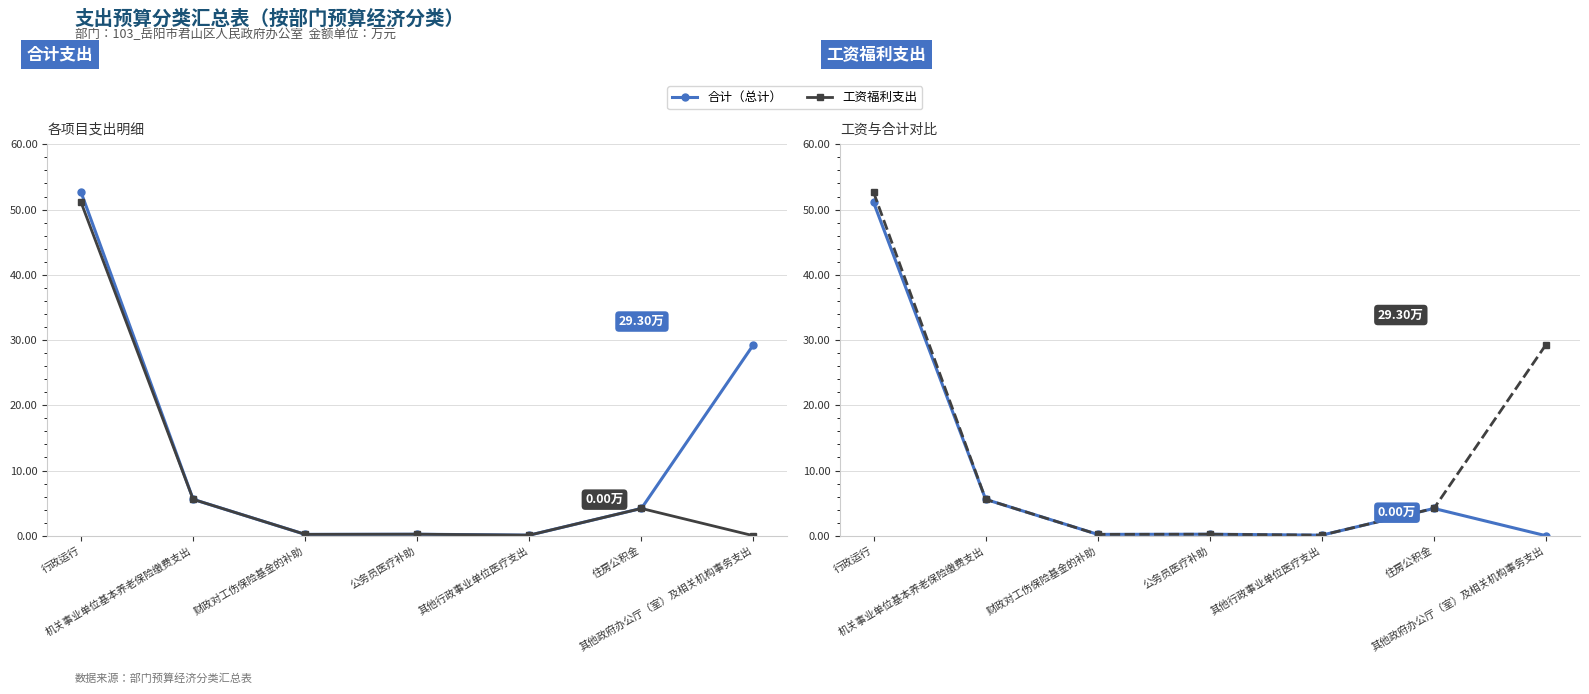

Which series changed the most between 财政对工伤保险基金的补助 and 其他行政事业单位医疗支出?

合计（总计）